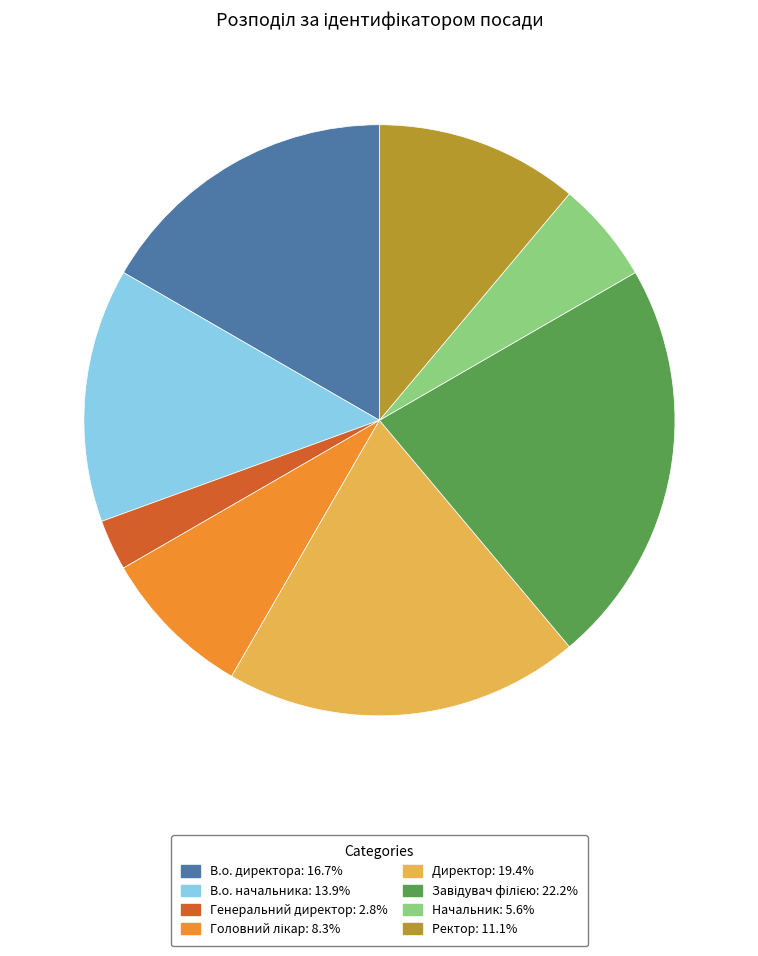

Does any single category account for the majority?

No